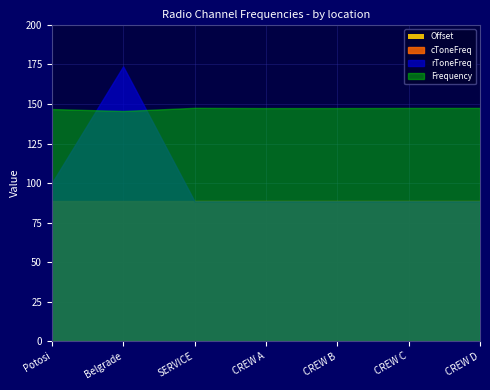

At which category does Frequency reach its first local peak?

SERVICE